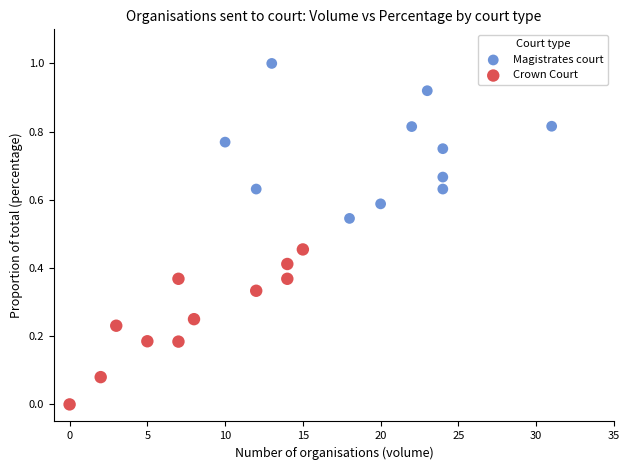

Which series reaches the minimum Y coordinate?

Crown Court